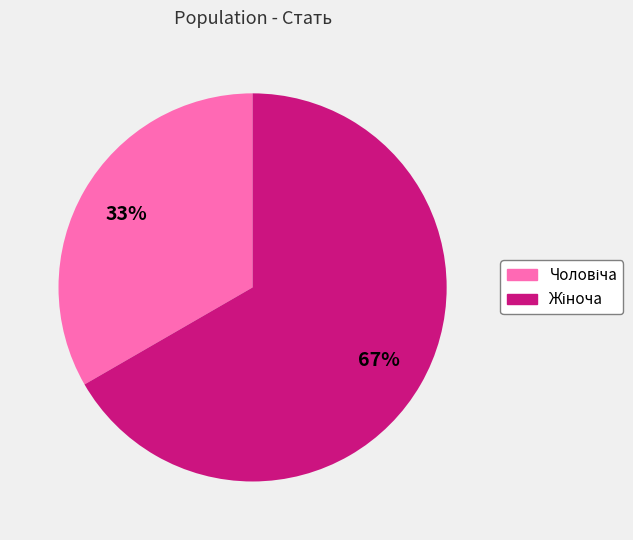

To the nearest percent, what is the average slice percentage?

50%